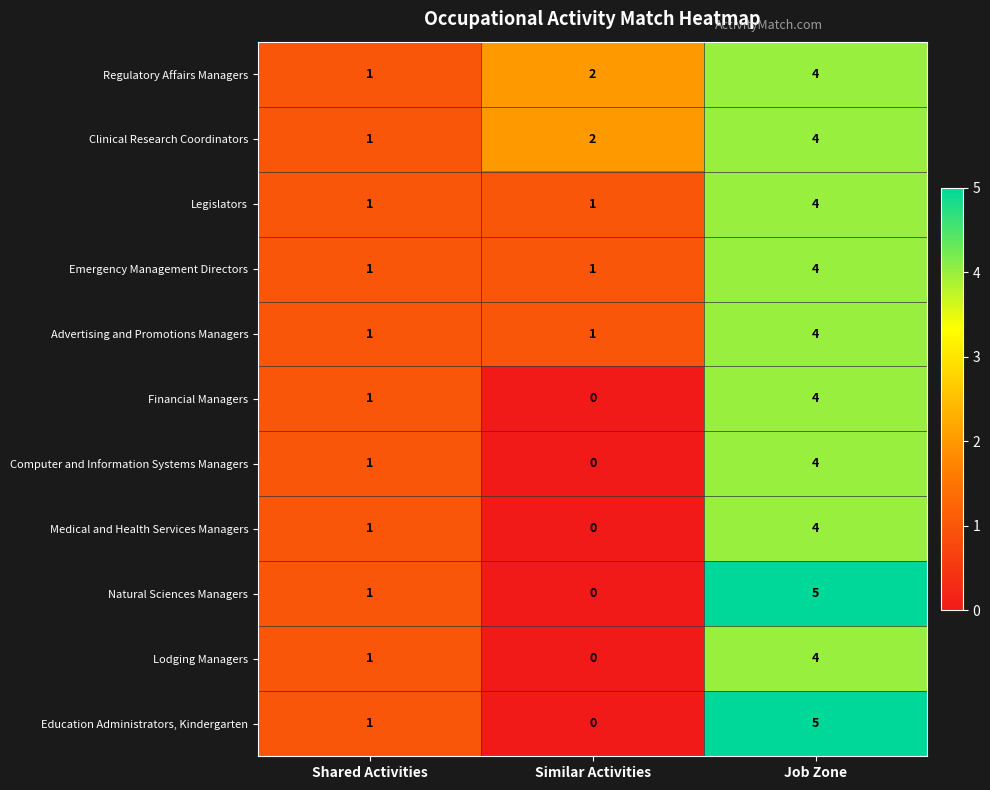

Count the Medical and Health Services Managers values in the range 0 to 4.

3